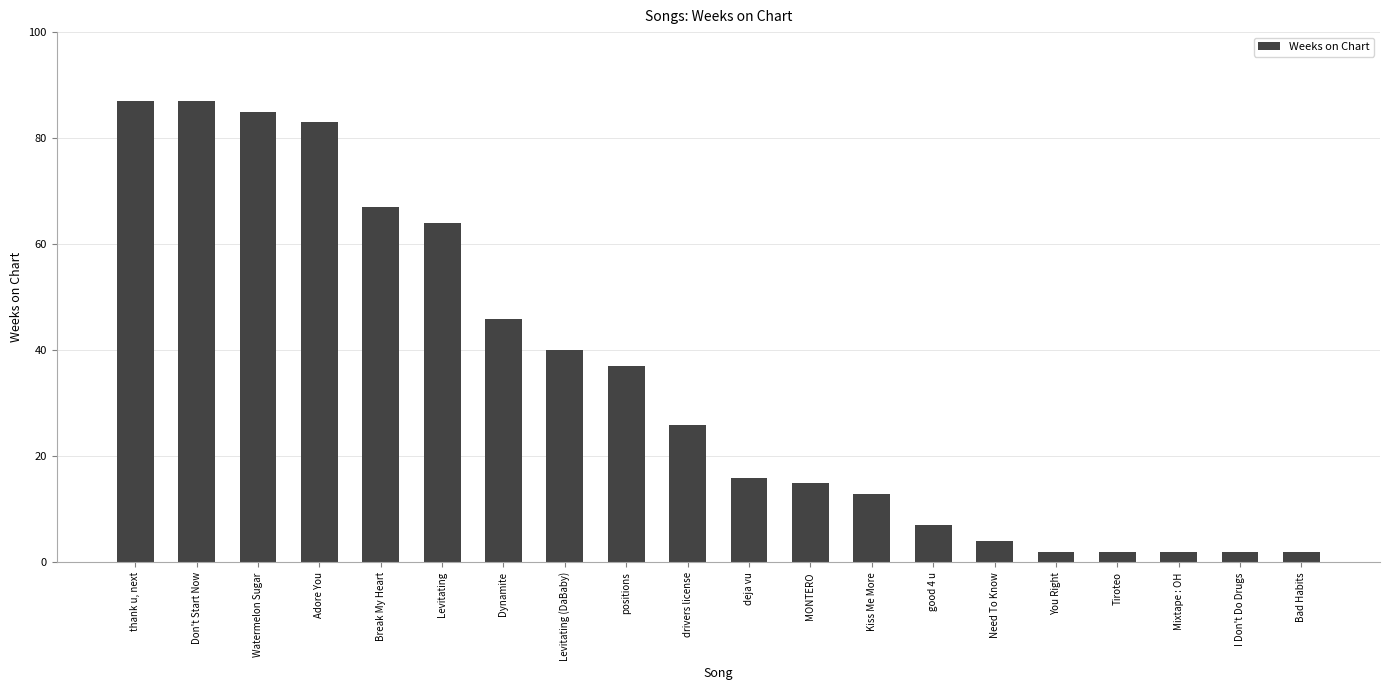

Reading left to right, what are all the values shown in this chart?

87	87	85	83	67	64	46	40	37	26	16	15	13	7	4	2	2	2	2	2